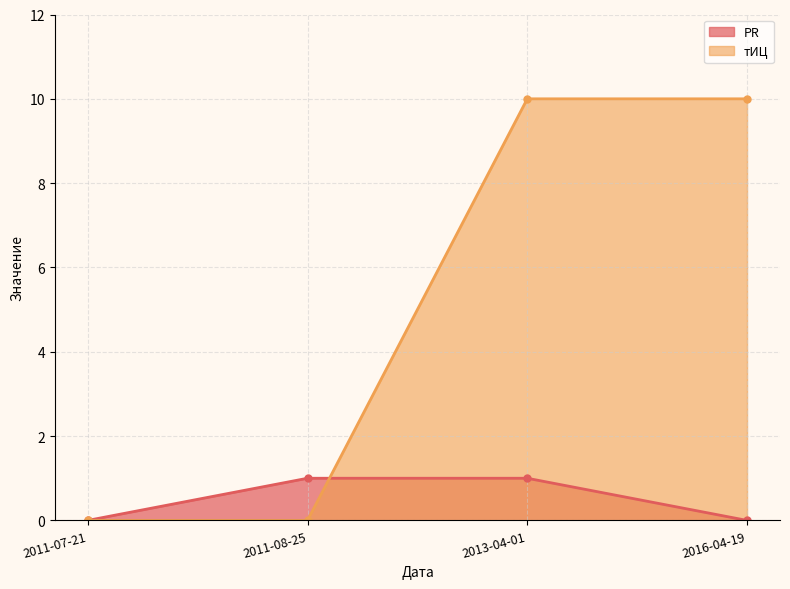

Does the chart have visible grid lines?

Yes